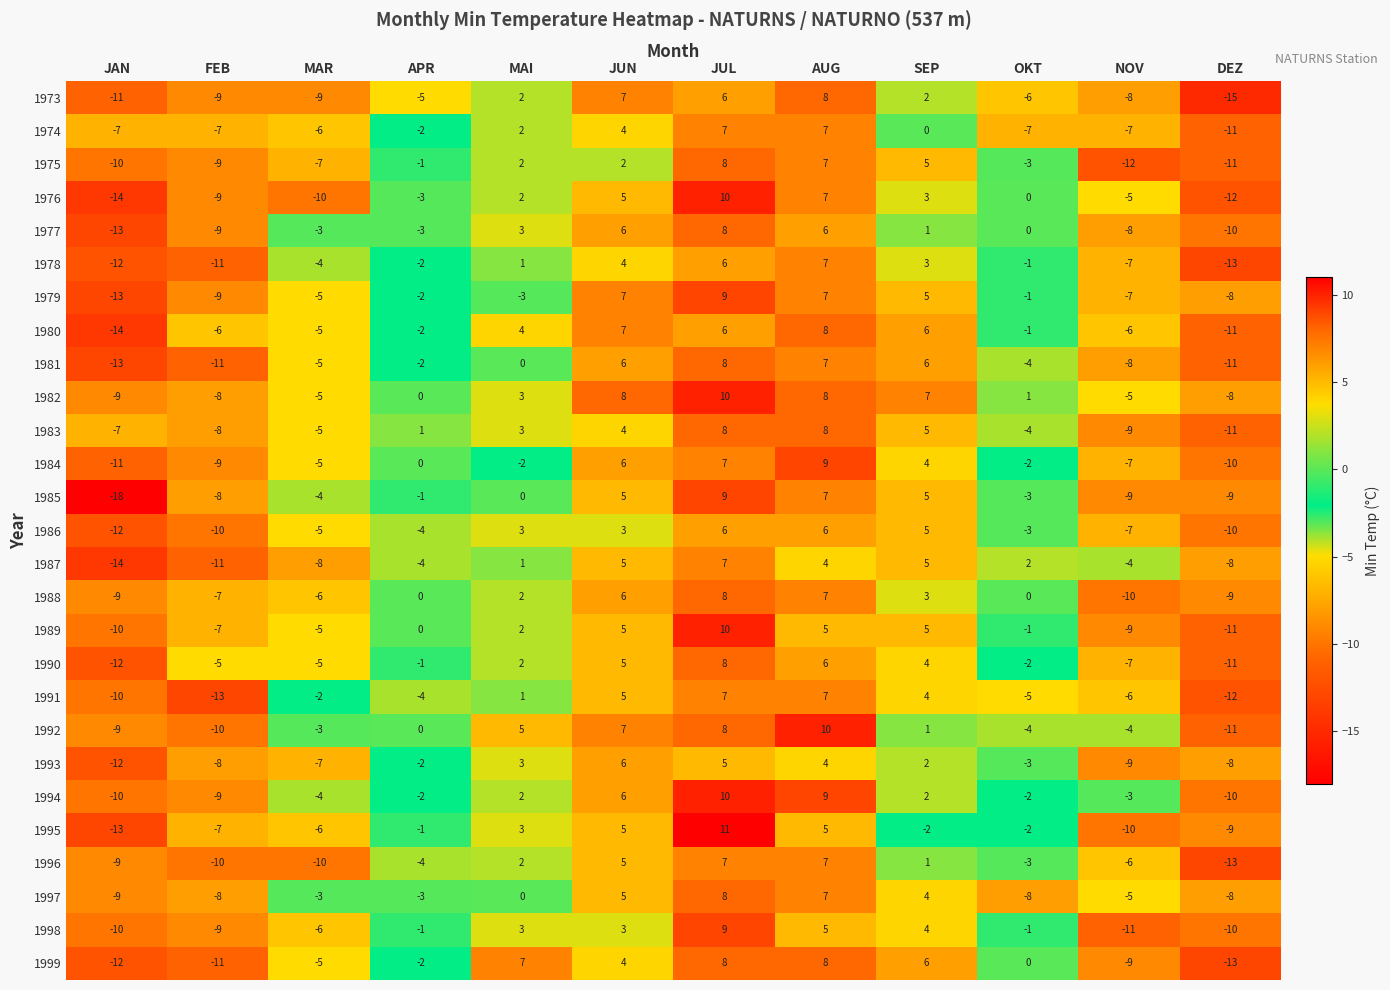

The value of 1985 at AUG is 7. True or false?

True